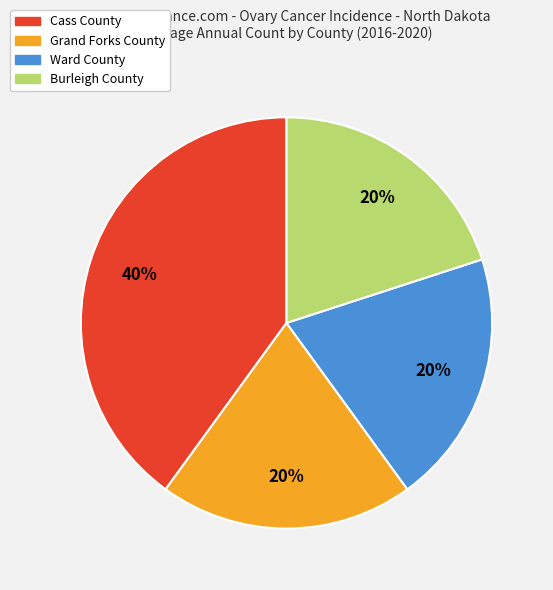

To the nearest percent, what is the combined percentage of Cass County and Burleigh County?

60%